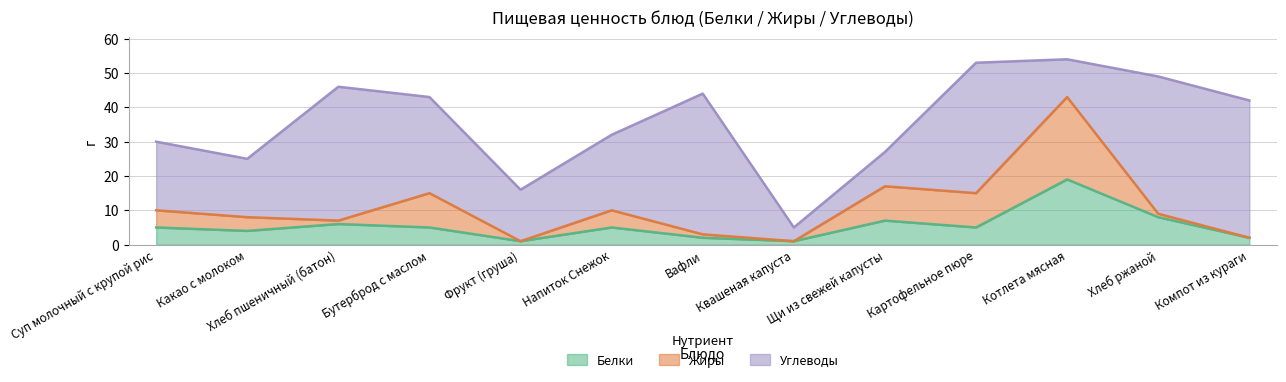

At Квашеная капуста, list the series in order from largest to smallest.

Углеводы, Белки, Жиры